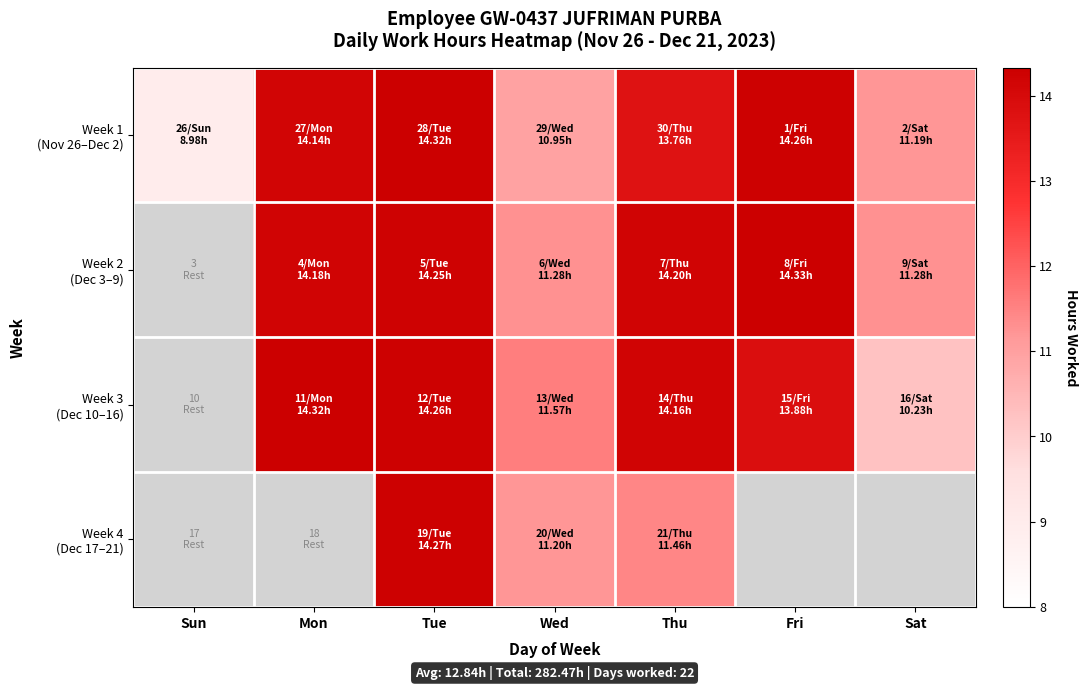

Read the value at 9.

11.3